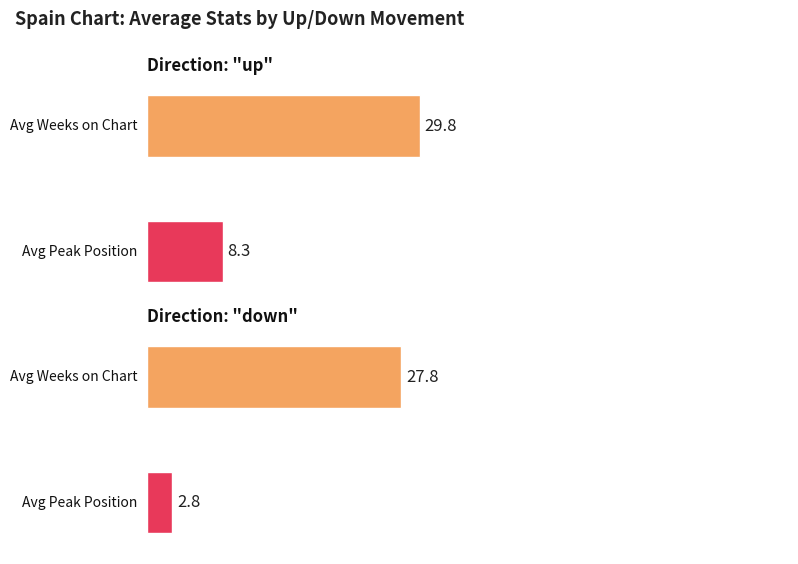

Count the number of categories in the chart.

2